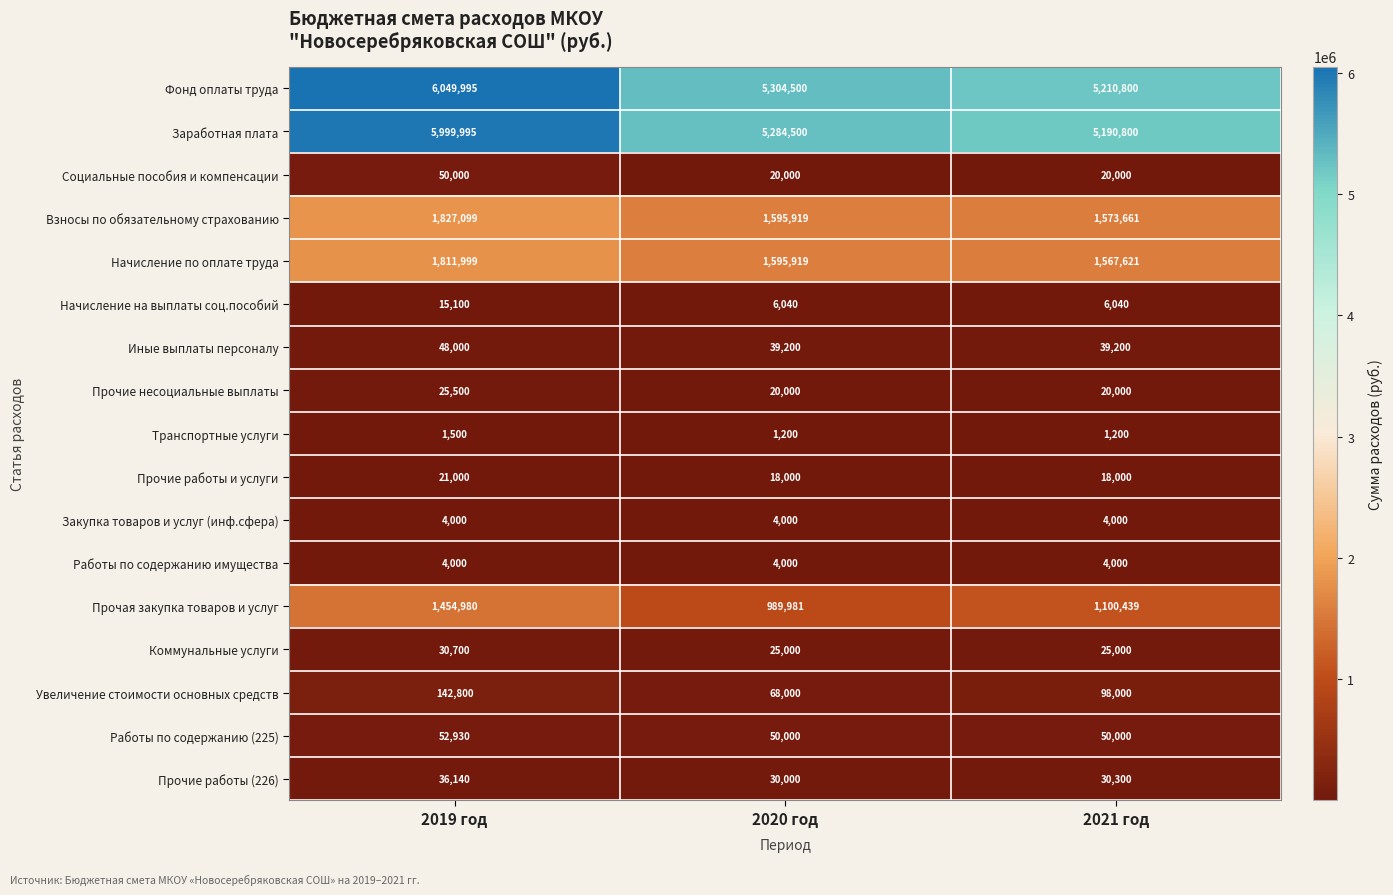

What is the sum of the Социальные пособия и компенсации values at 2021 год and 2020 год?

40000